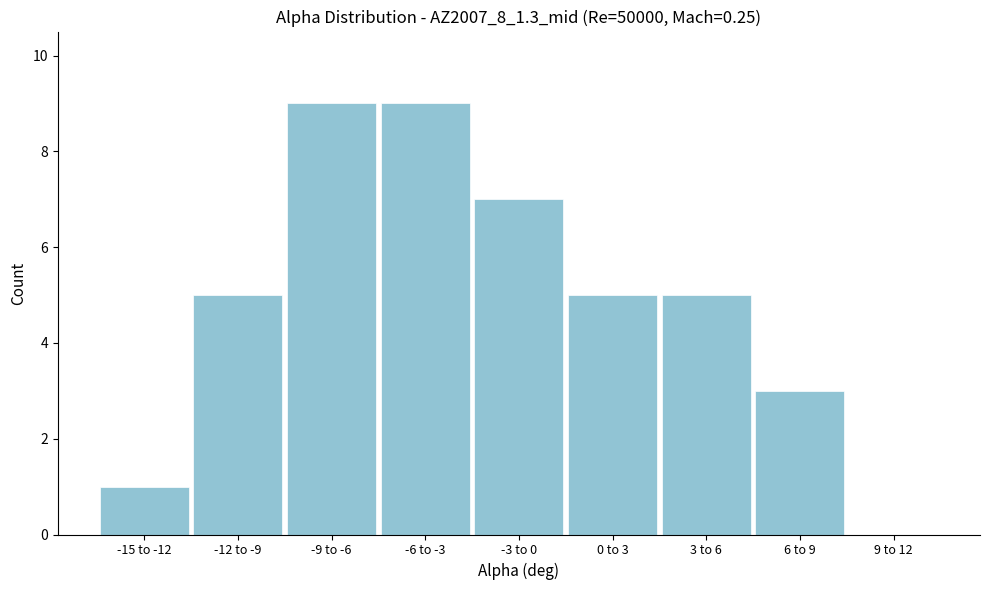

Reading left to right, list all the values displayed in this chart.

-15 to -12=1	-12 to -9=5	-9 to -6=9	-6 to -3=9	-3 to 0=7	0 to 3=5	3 to 6=5	6 to 9=3	9 to 12=0